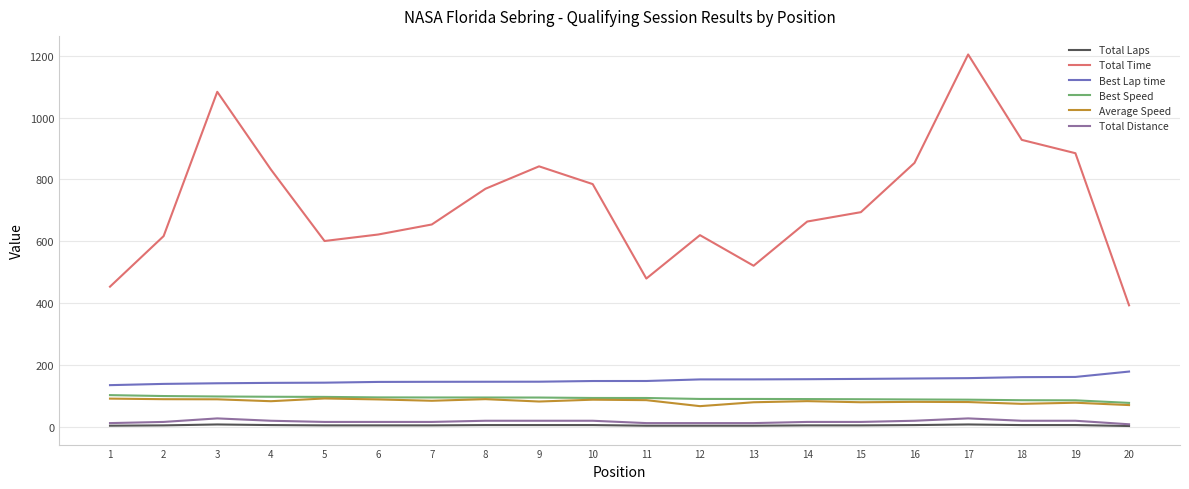

How many lines are shown in the chart?

6